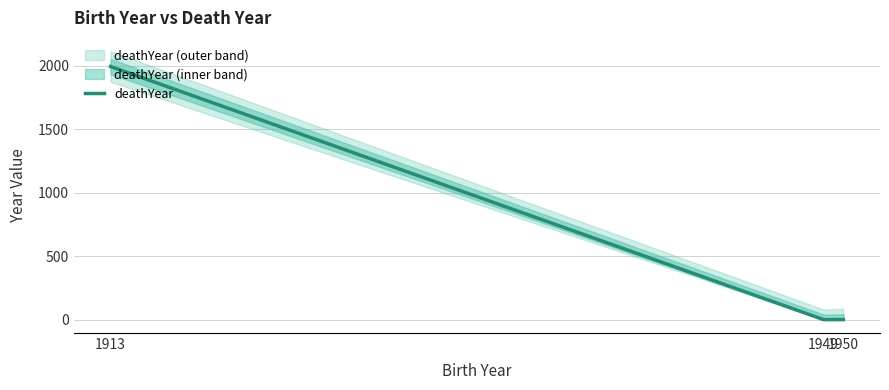

What is the difference between the maximum and minimum values?

1995